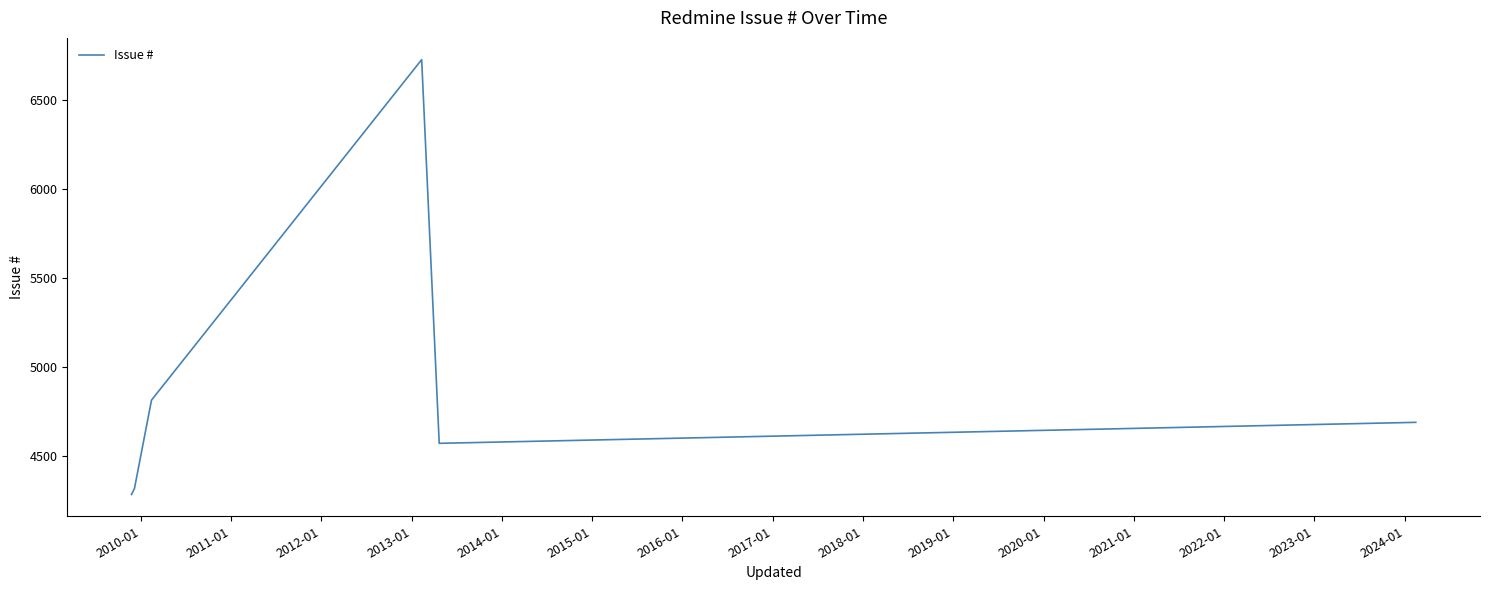

How many interior local peaks (higher than both neighbors) does the data have?

1